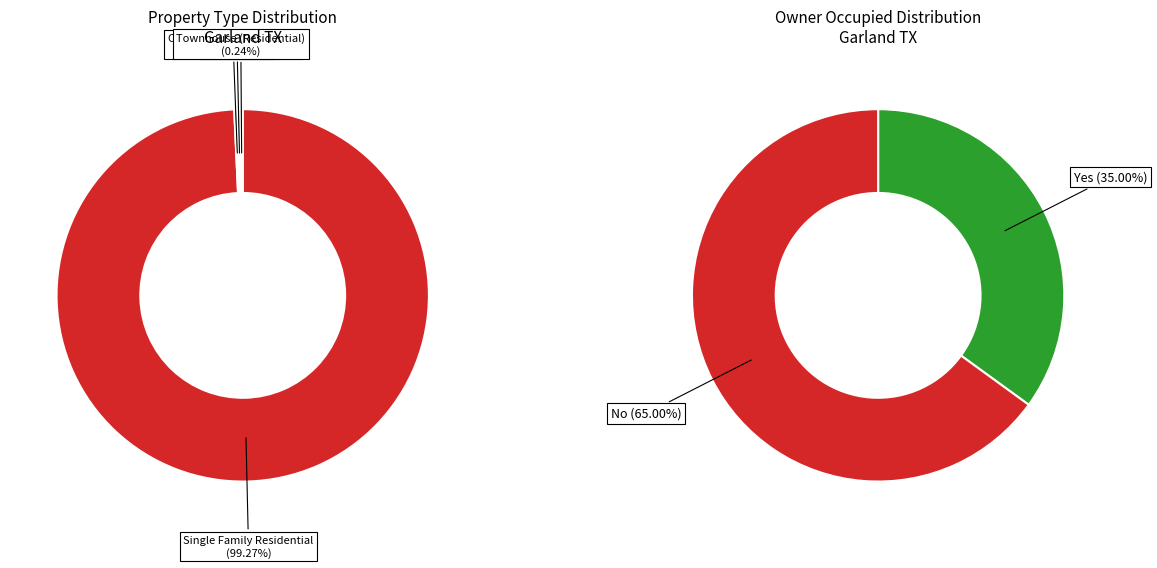

Rank the categories by value from lowest to highest.

Townhouse (Residential), Medical Bldg, Commercial-Vacant Land, Single Family Residential